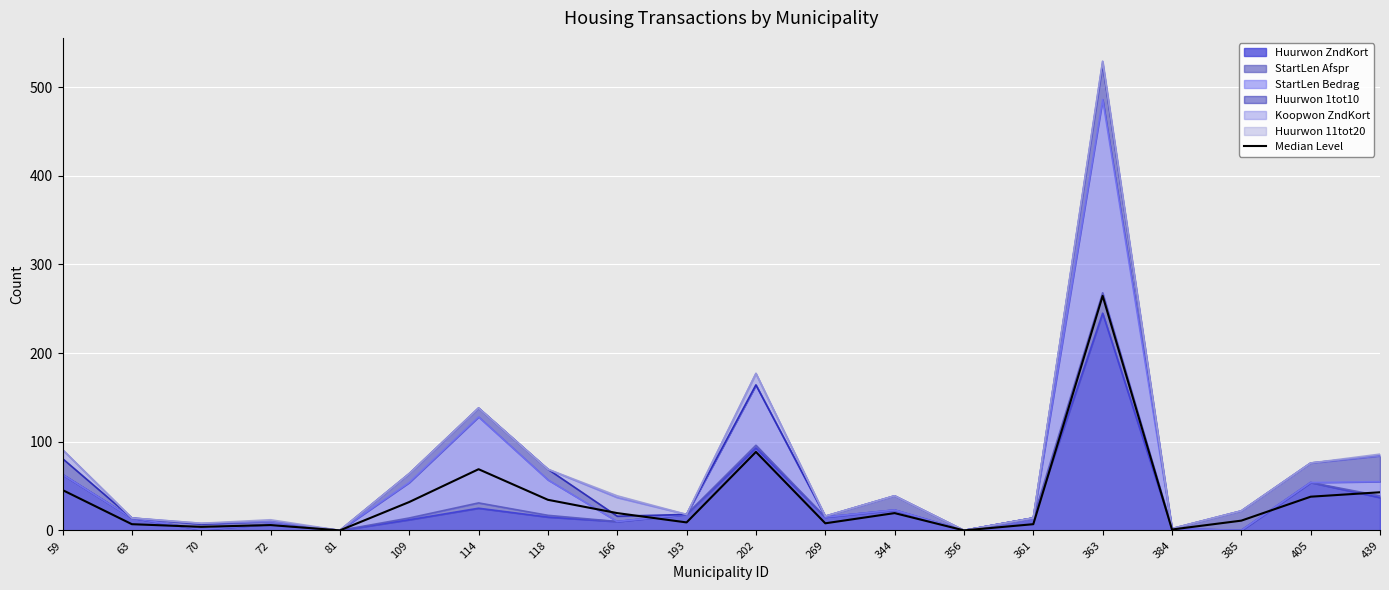

Which category has the lowest value across all series?

81